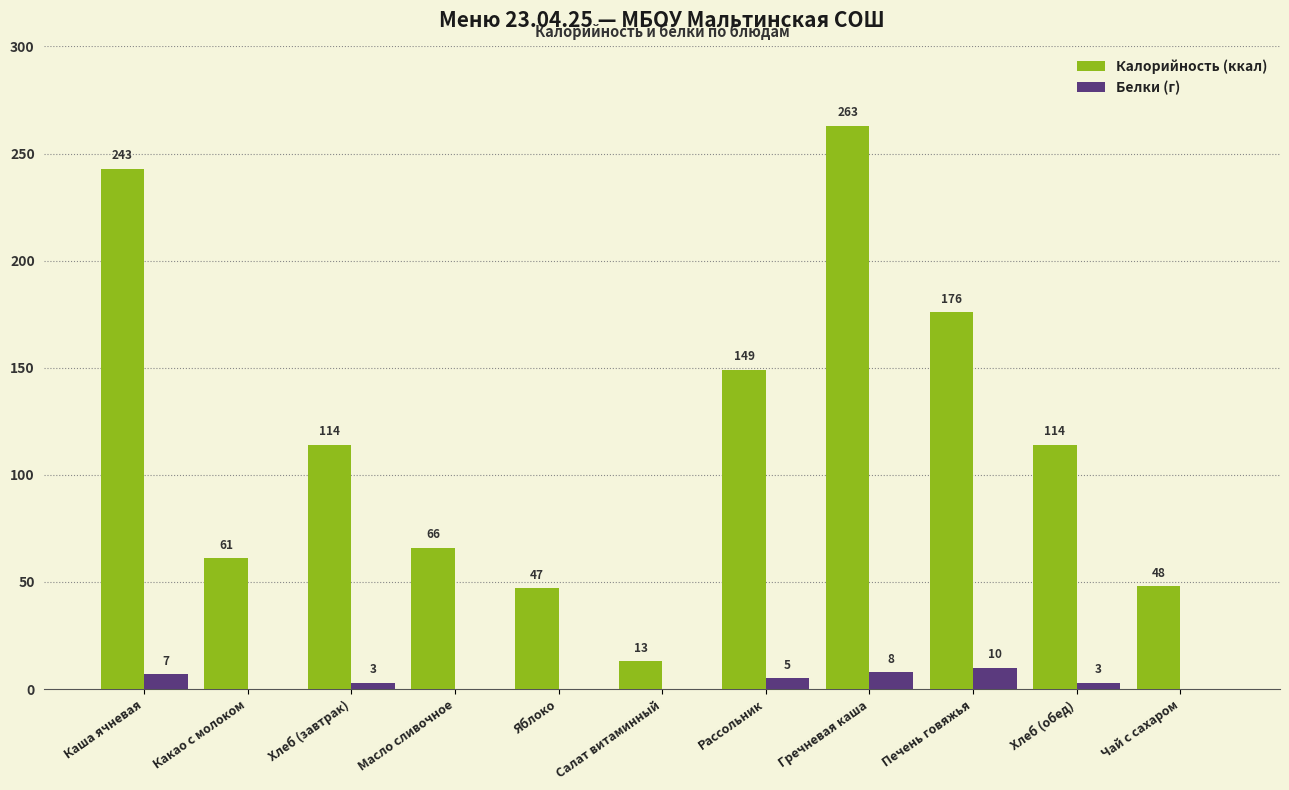

The Калорийность (ккал) series shows 187 at Хлеб (завтрак). True or false?

False